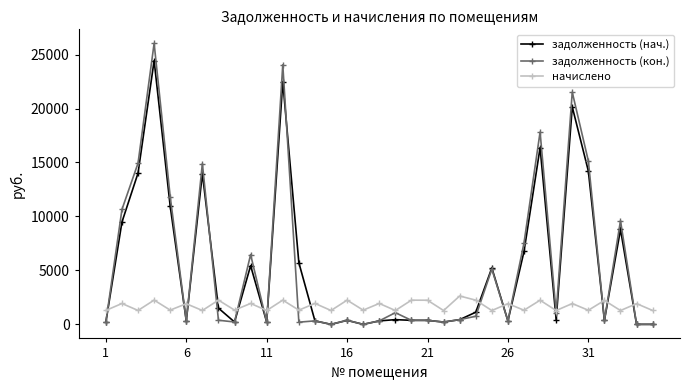

In начислено, how many points are lower than both neighbors (excluding endpoints)?

15